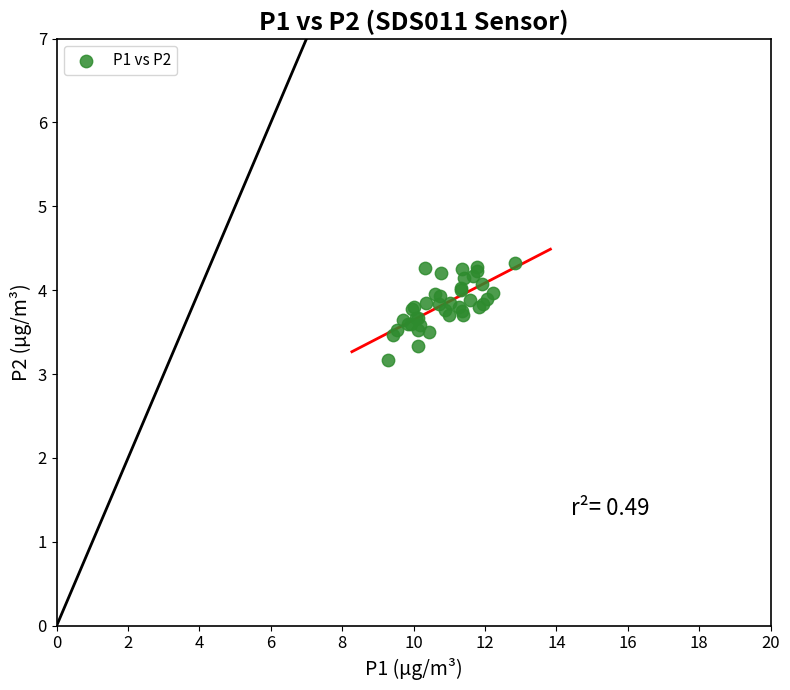

What Y value in the scatter plot is closest to 3?

3.2